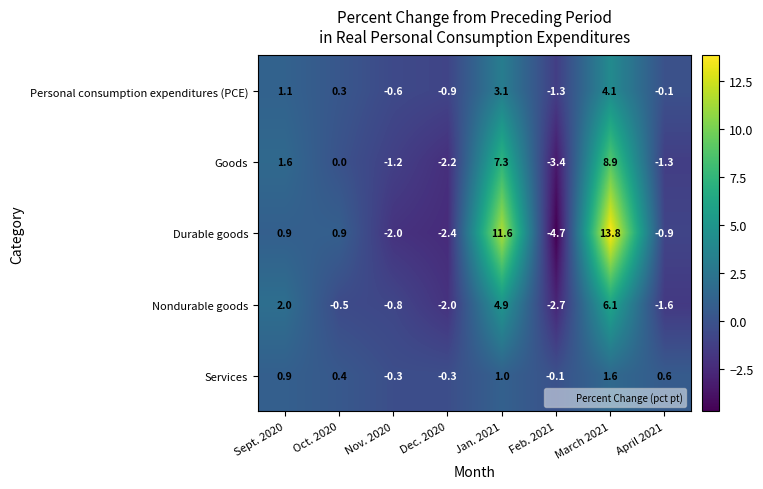

Count the number of categories in the chart.

8